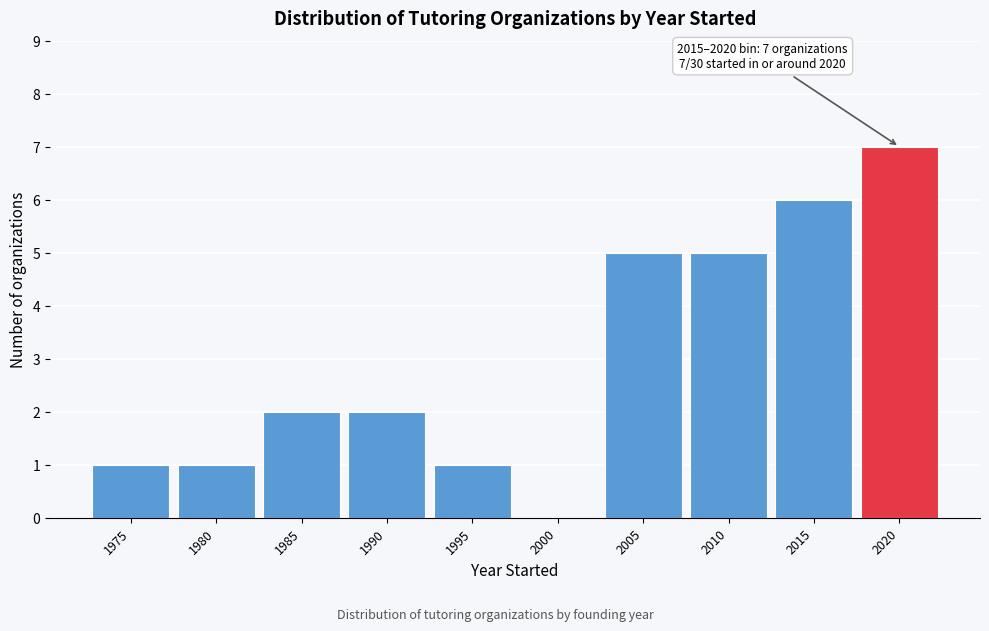

Reading right to left, what are all the values shown in this chart?

2020=7	2015=6	2010=5	2005=5	2000=0	1995=1	1990=2	1985=2	1980=1	1975=1